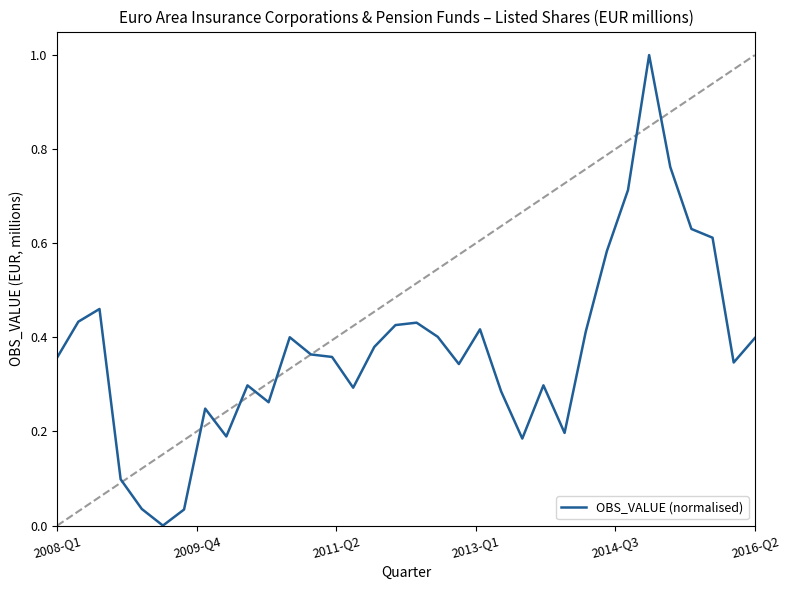

What is the greatest value displayed?

1.0